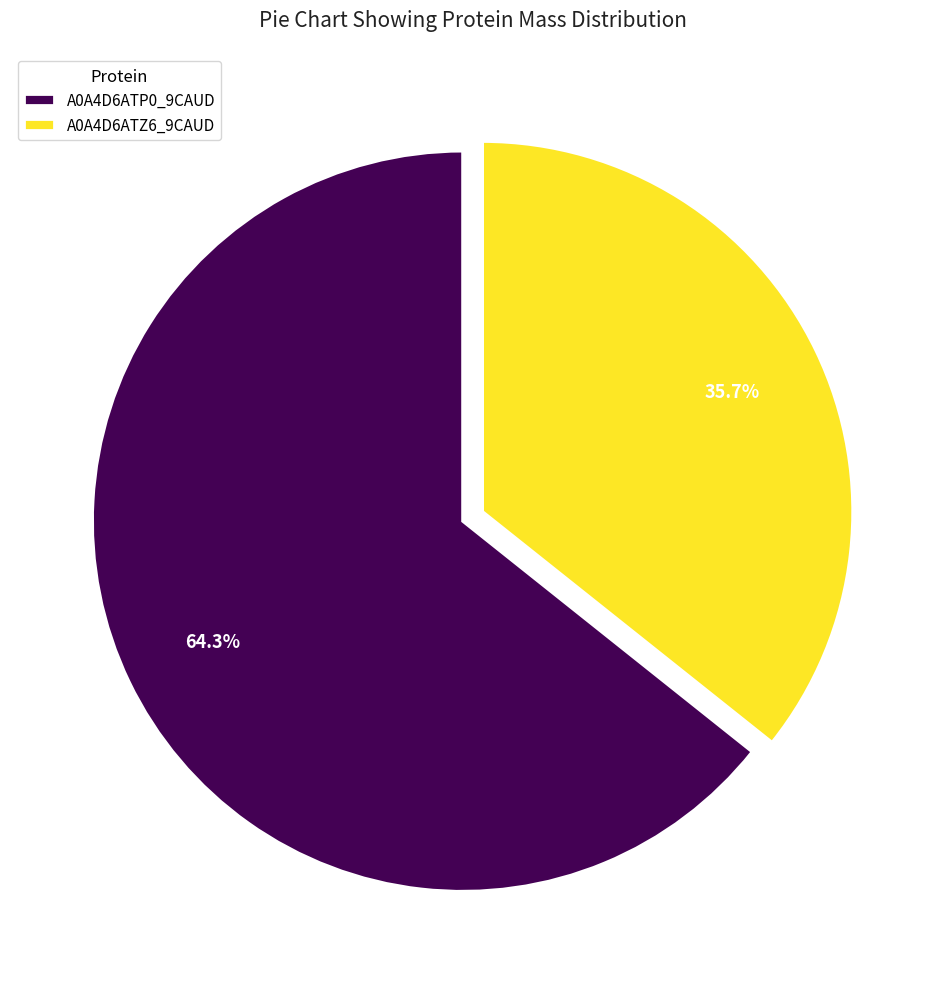

What percentage is the A0A4D6ATP0_9CAUD slice, to the nearest percent?

64%